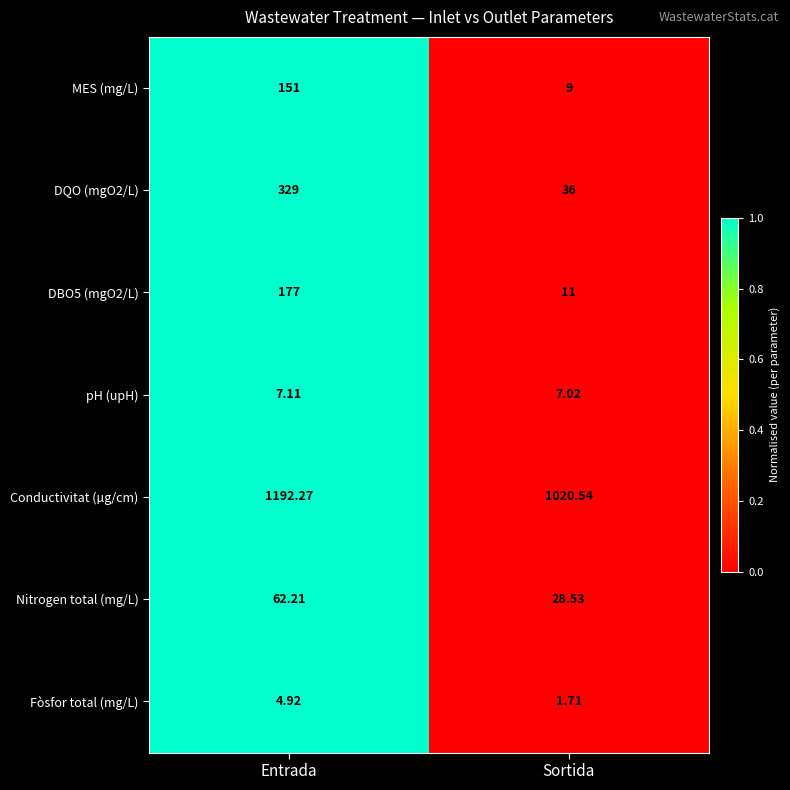

Where is Fòsfor total (mg/L) nearest to the value 3?

Sortida